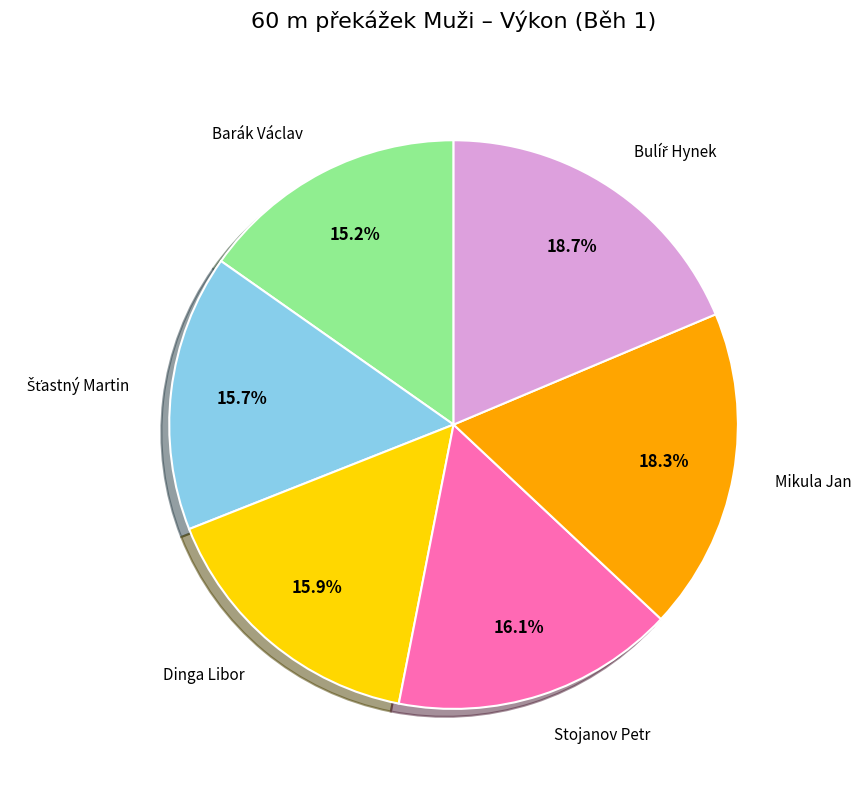

Between Barák Václav and Dinga Libor, which is larger?

Dinga Libor